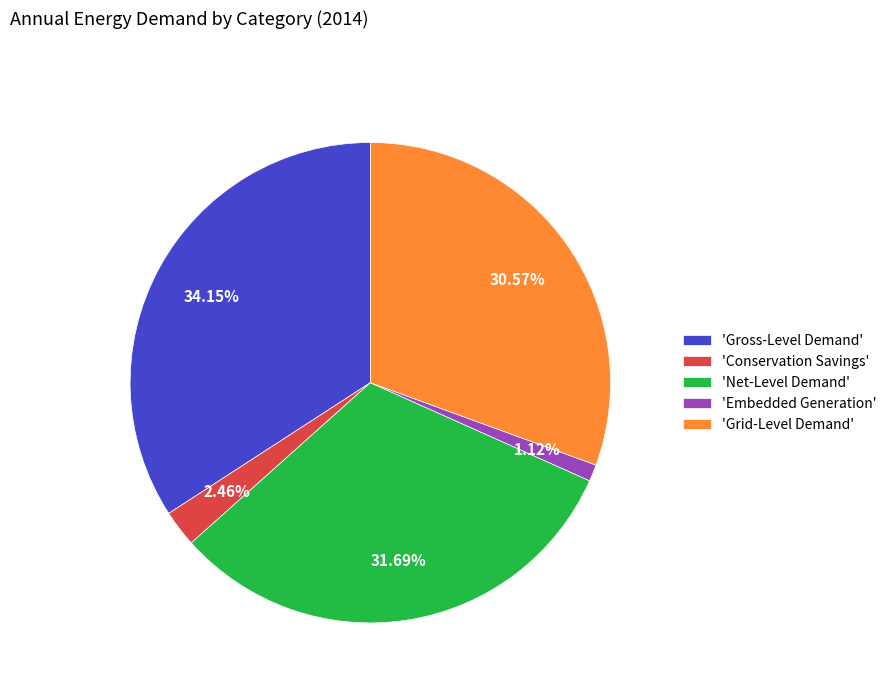

Do 'Conservation Savings' and 'Grid-Level Demand' together represent more than half of the pie?

No